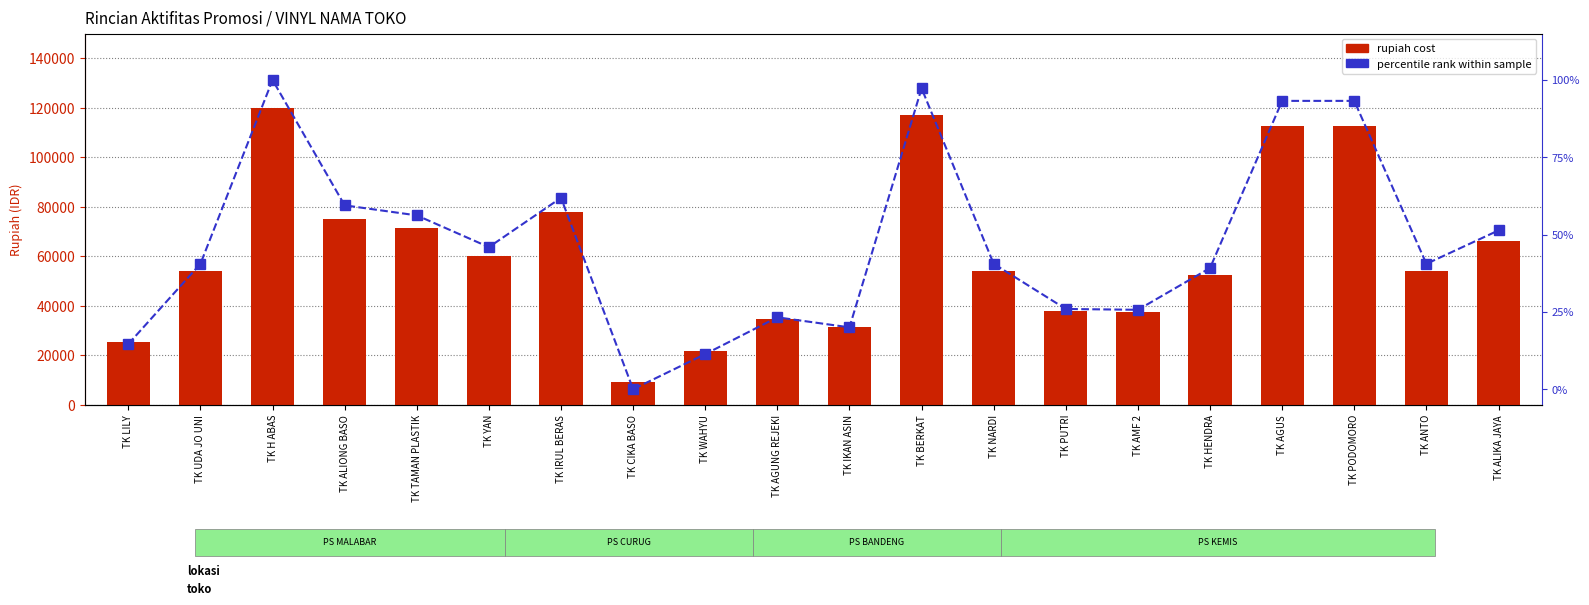

Which series has the largest range (max minus min)?

rupiah cost